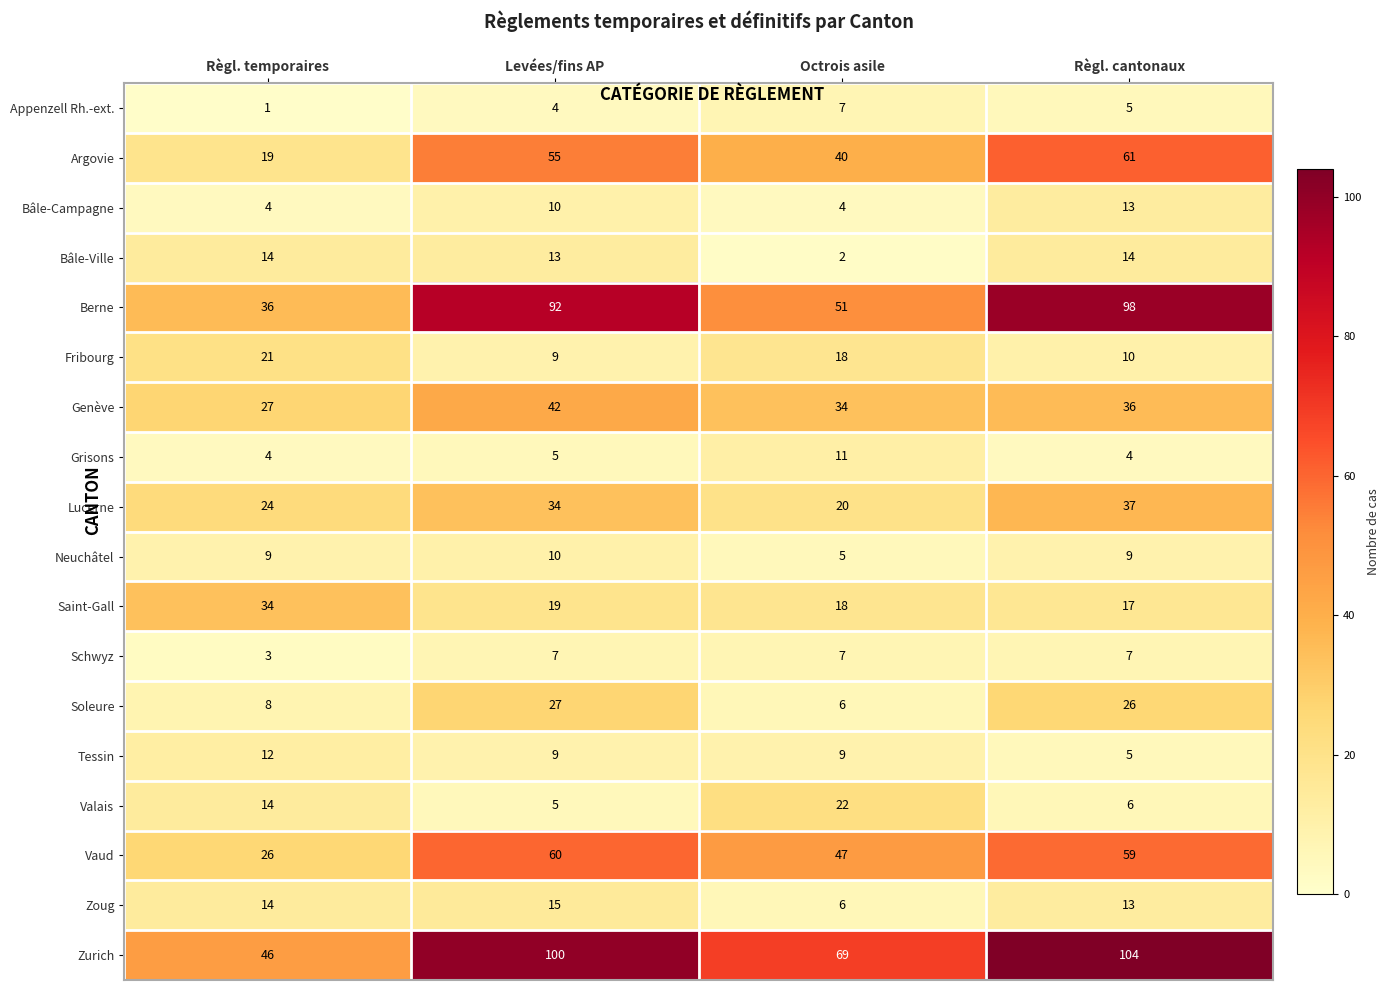

Where is Lucerne nearest to the value 28?

Règl. temporaires